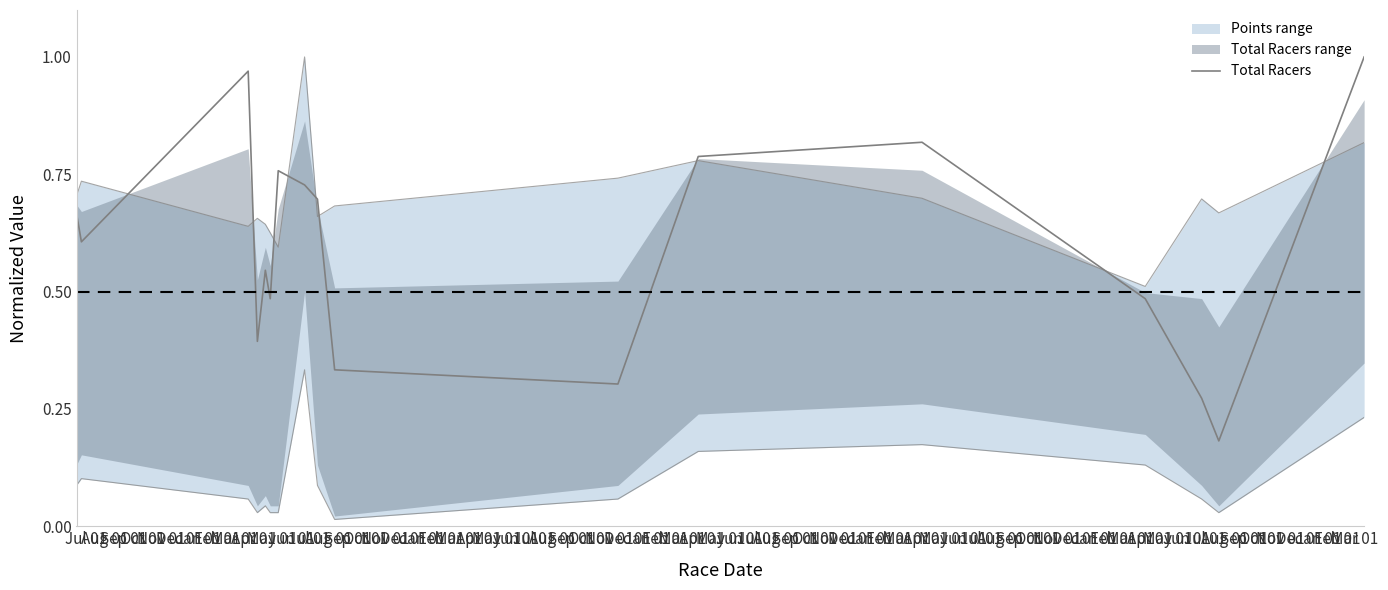

How many interior local valleys (lower than both neighbors) does the data have?

5